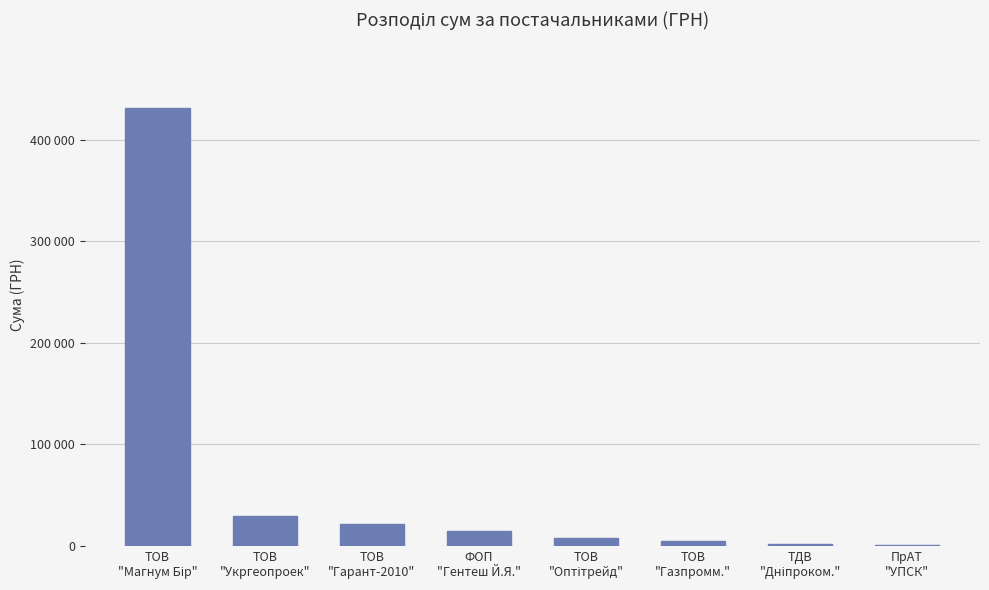

Between ТОВ
"Гарант-2010" and ПрАТ
"УПСК", which is larger?

ТОВ
"Гарант-2010"